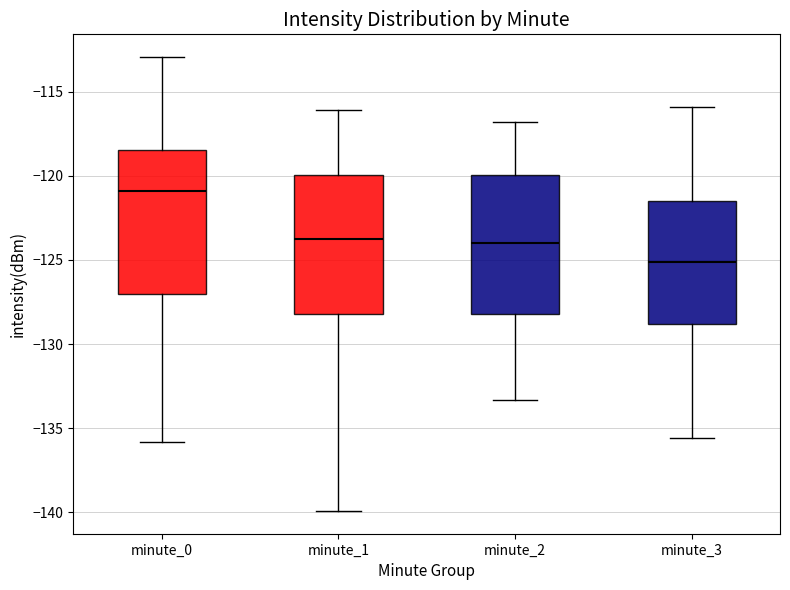

Reading left to right, read every box against the y-axis: the position of its median line, the range the box covers, and the ends of its whiskers. The values are not printed on the chart, so give them approximately, as read against the axis.

minute_0: median -121.0, box -127.0 to -118.5, whiskers -136.0 to -113.0
minute_1: median -123.5, box -128.0 to -120.0, whiskers -140.0 to -116.0
minute_2: median -124.0, box -128.0 to -120.0, whiskers -133.5 to -117.0
minute_3: median -125.0, box -129.0 to -121.5, whiskers -135.5 to -116.0